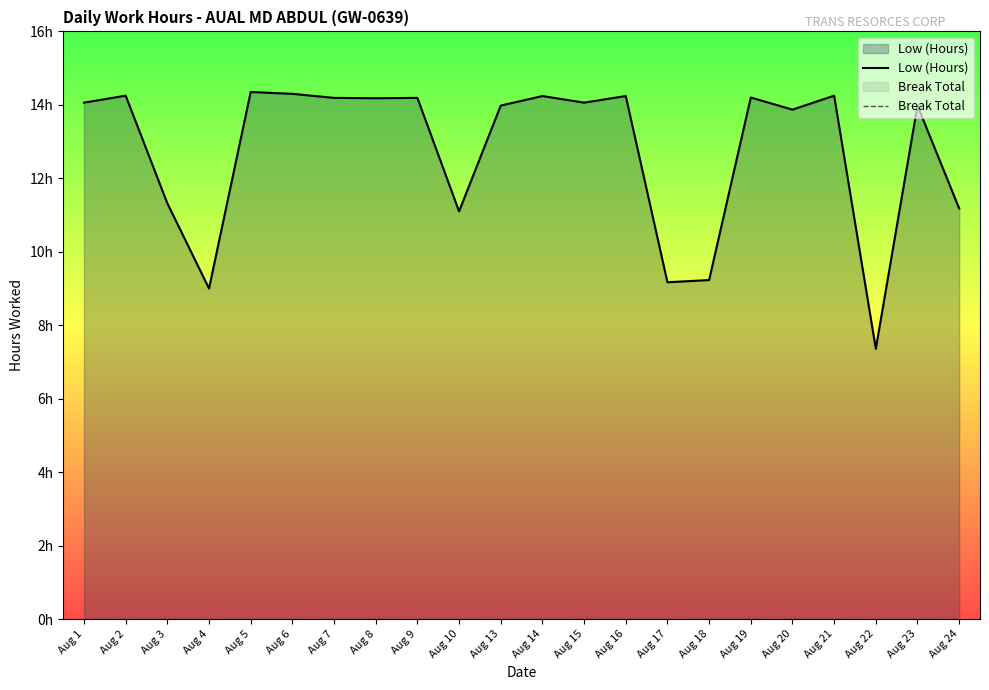

What is the value of the Low (Hours) point at the 3rd from the left?

11.3